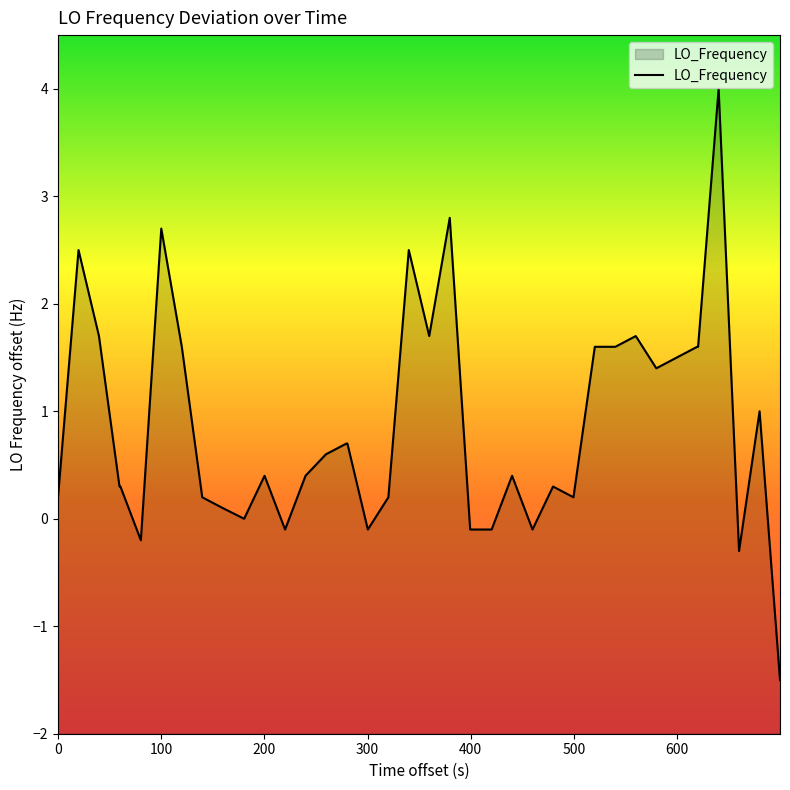

What is the smallest value displayed?

-1.5